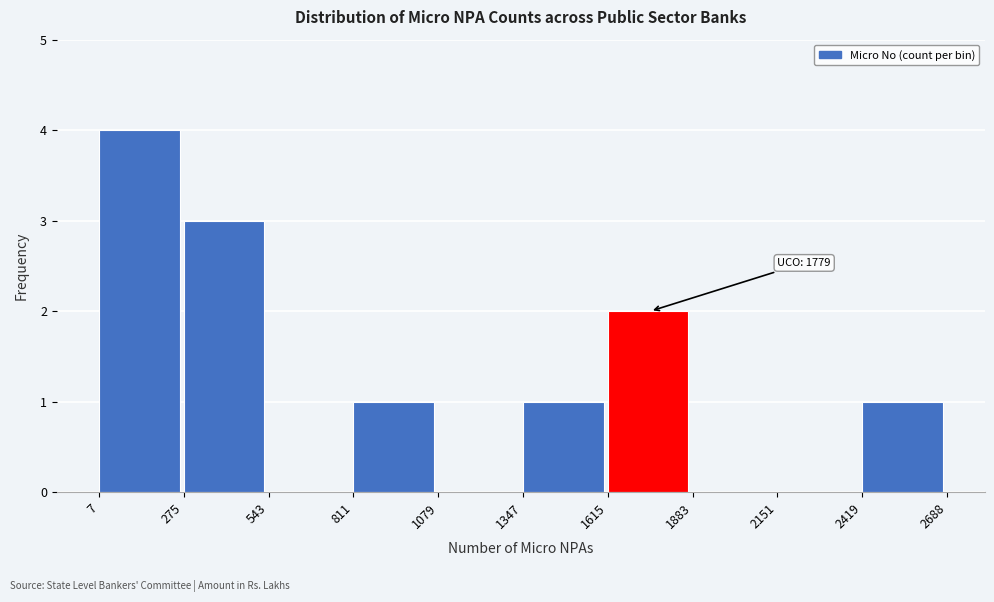

Which range on the x-axis has the tallest bar?

7 to 275